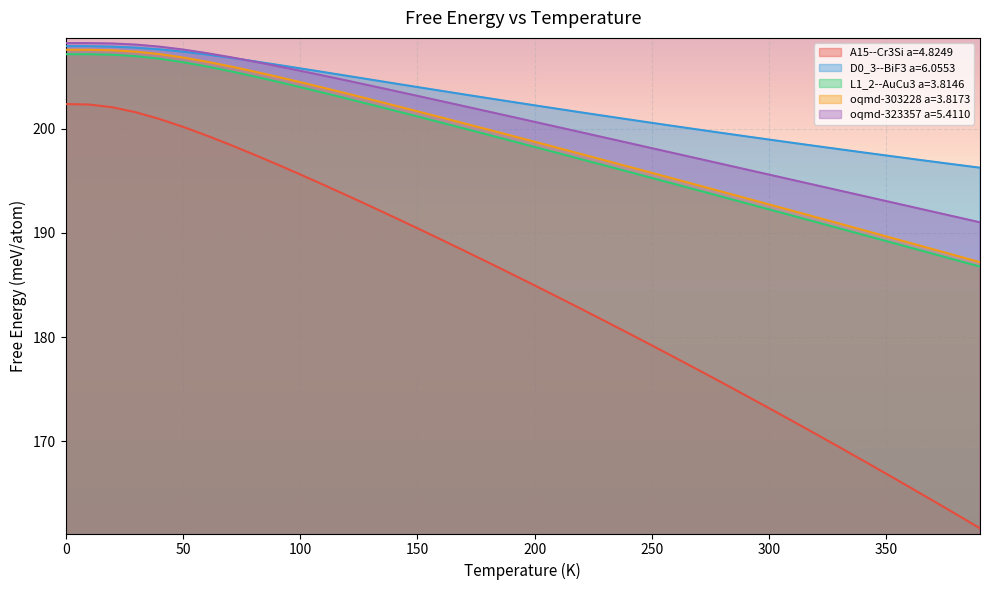

Which series changed the most between 270.0 and 320.0?

A15--Cr3Si a=4.8249